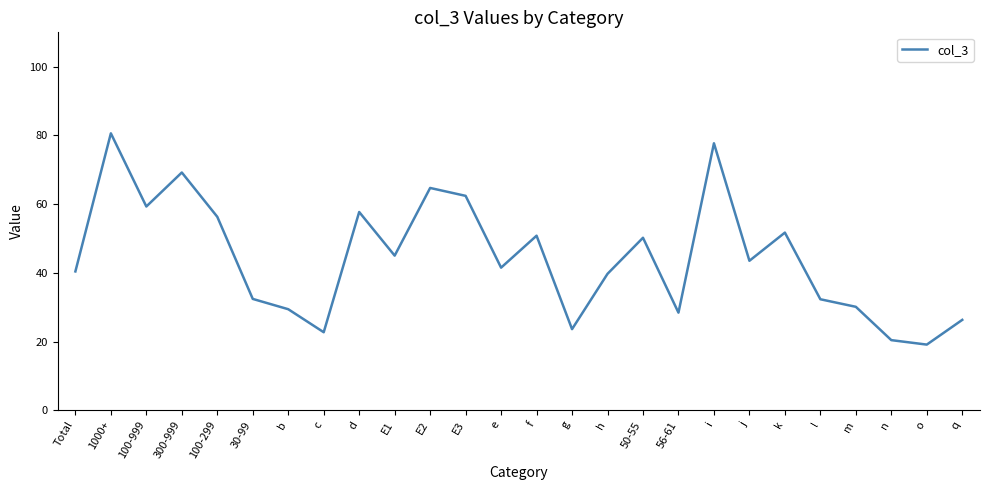

What position from the right is E2?

16